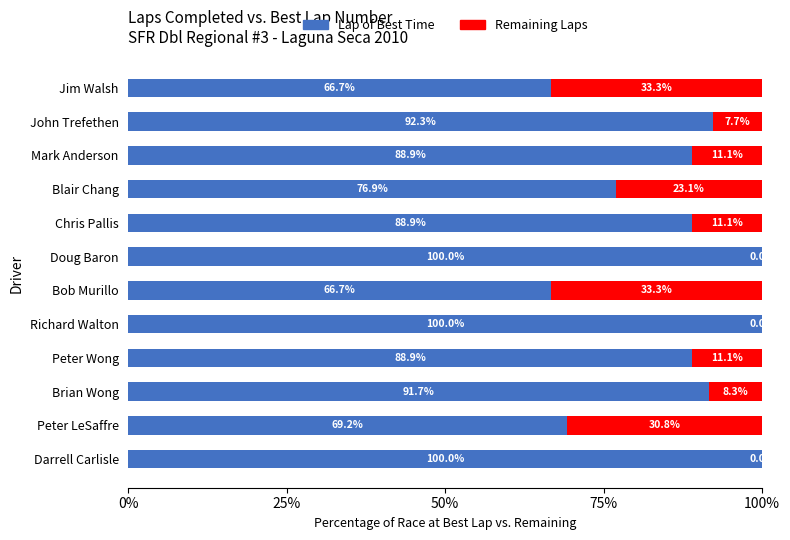

What is the approximate value of Lap of Best Time at Jim Walsh?

66.7